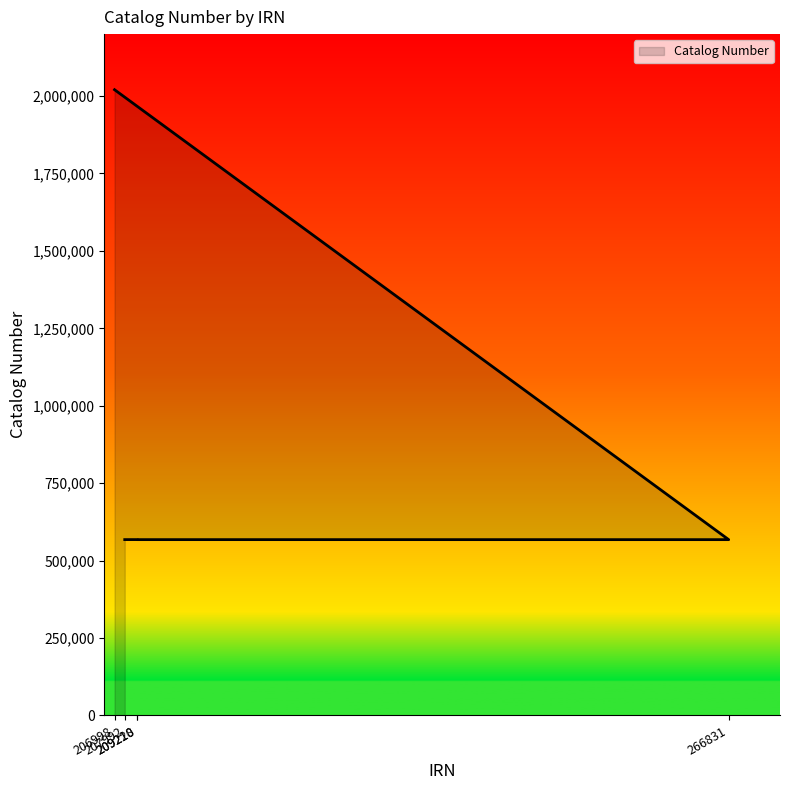

What is the difference between the maximum and minimum values?

1452761